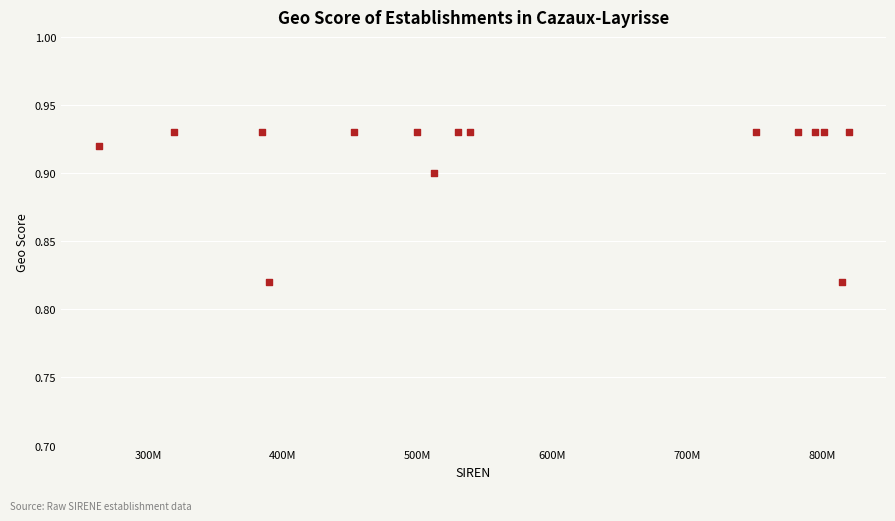

What is the range of X values (max minus min)?

556436762.0